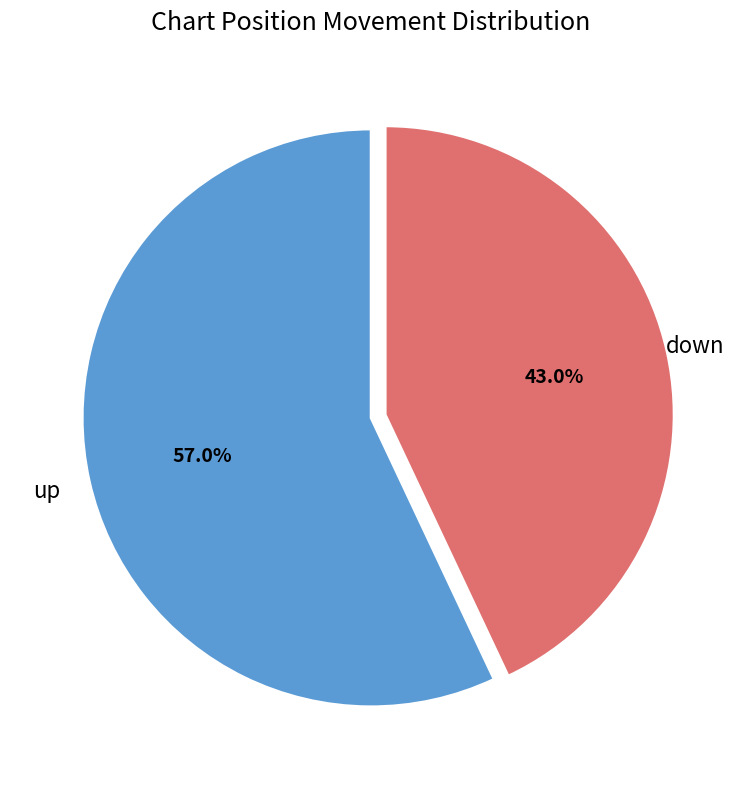

The up slice represents 51% of the pie. True or false?

False